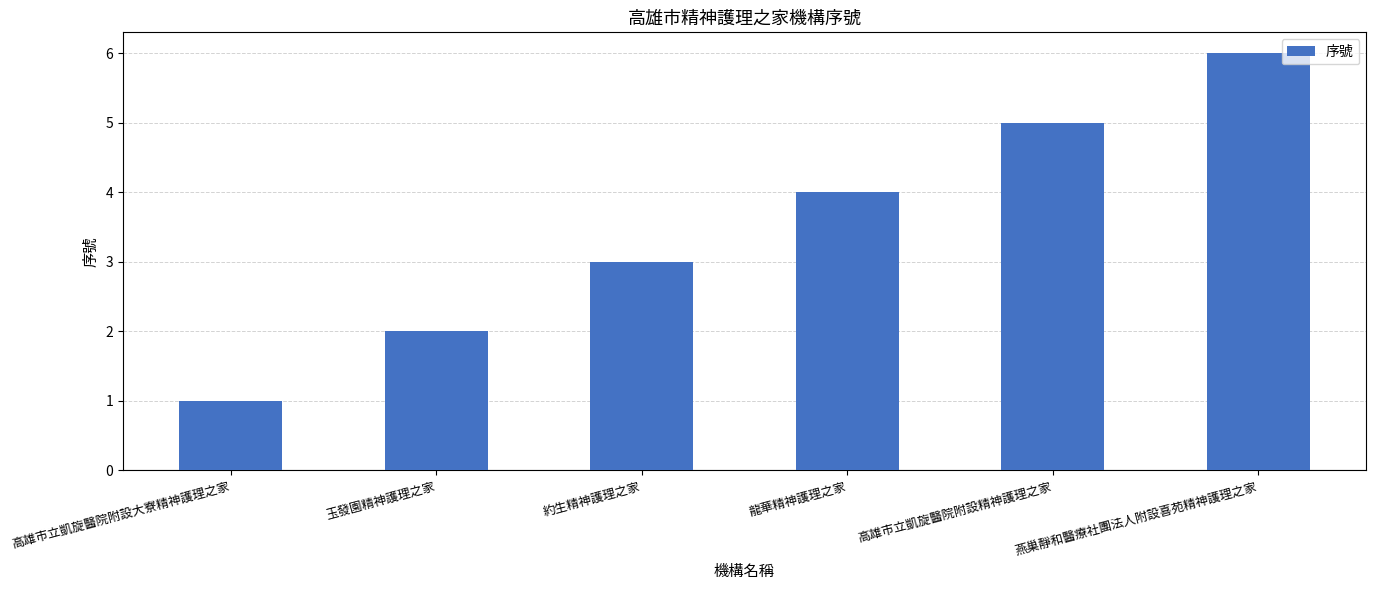

Is it true that the value at 燕巢靜和醫療社團法人附設喜苑精神護理之家 is 6?

True